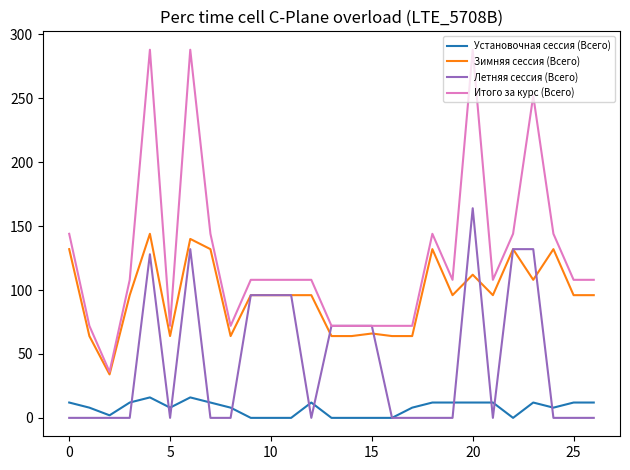

How many lines are shown in the chart?

4